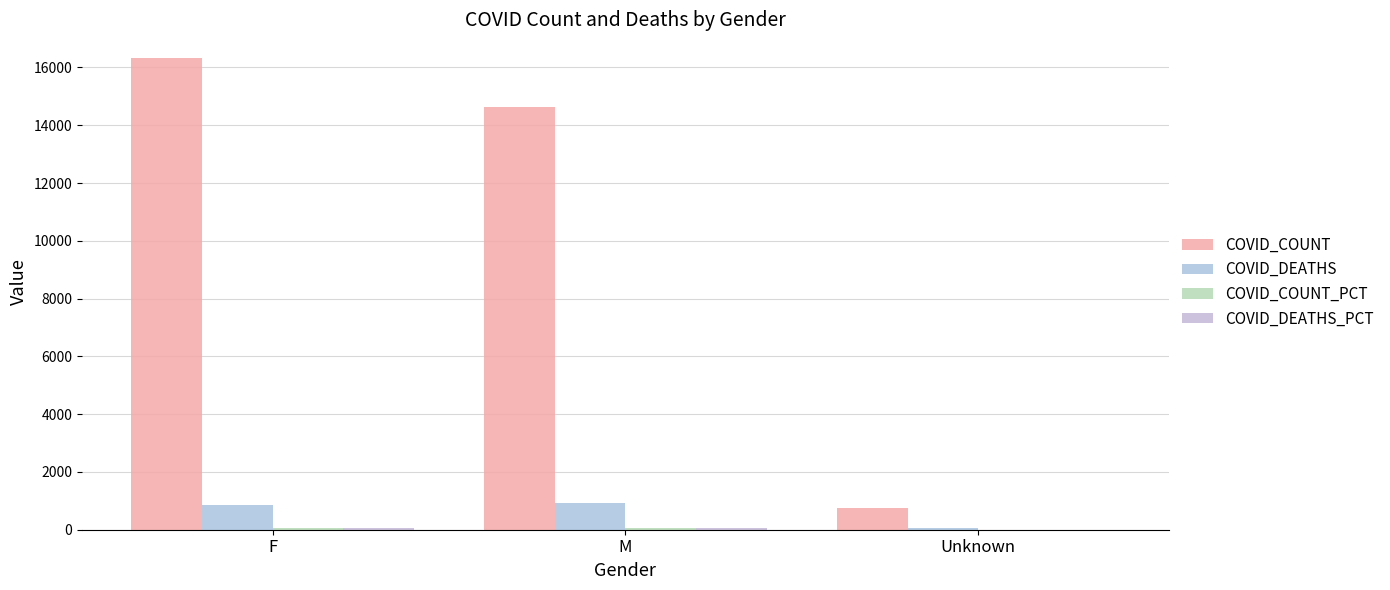

What is the total value across all series at F?

17297.9